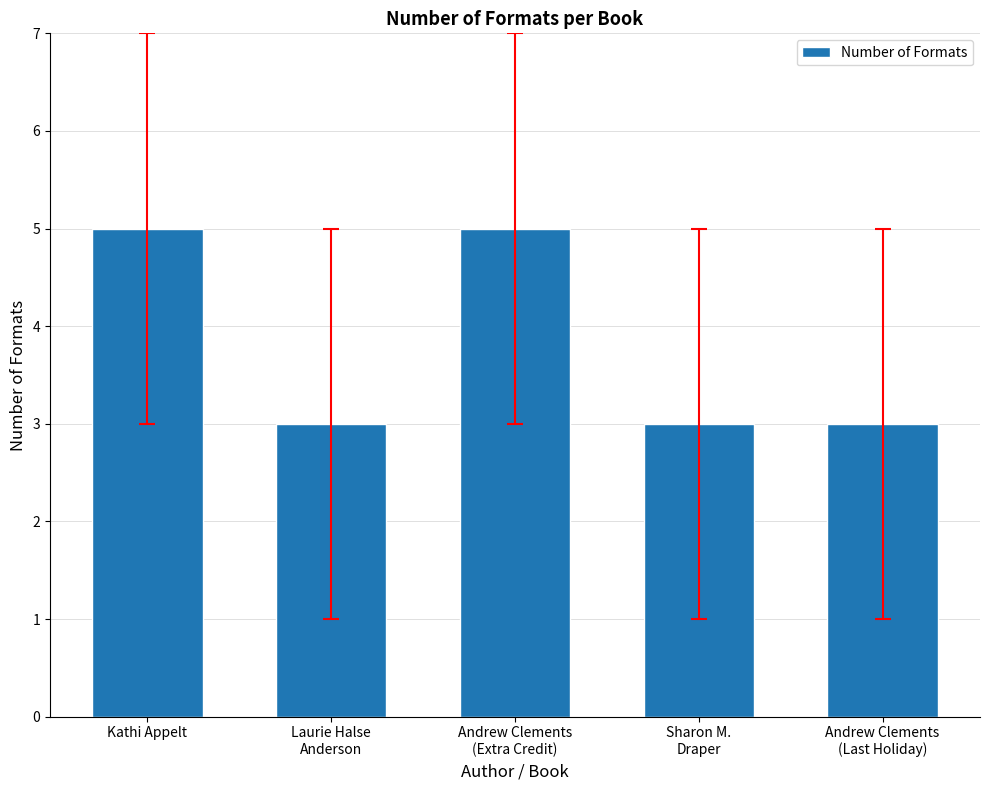

What is the minimum value shown in the chart?

3